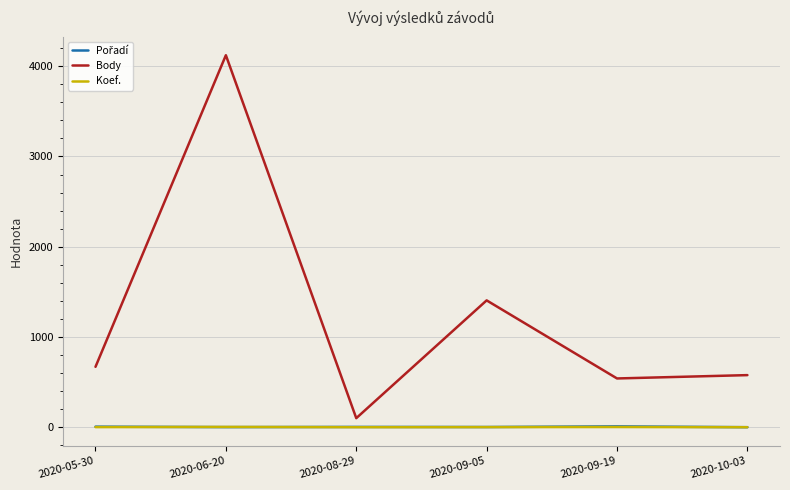

The Koef. series shows 4 at 2020-06-20. True or false?

True